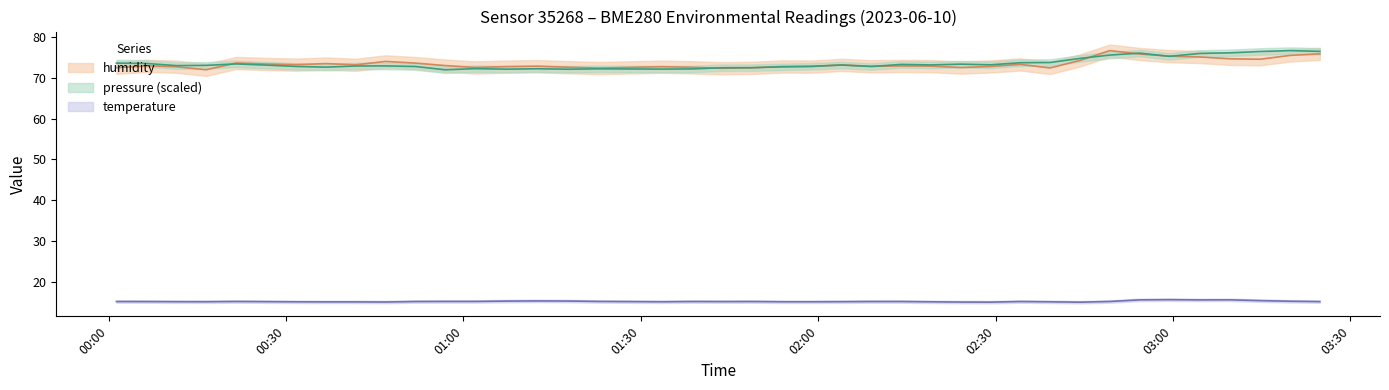

How many times do humidity and pressure_norm cross each other?

10